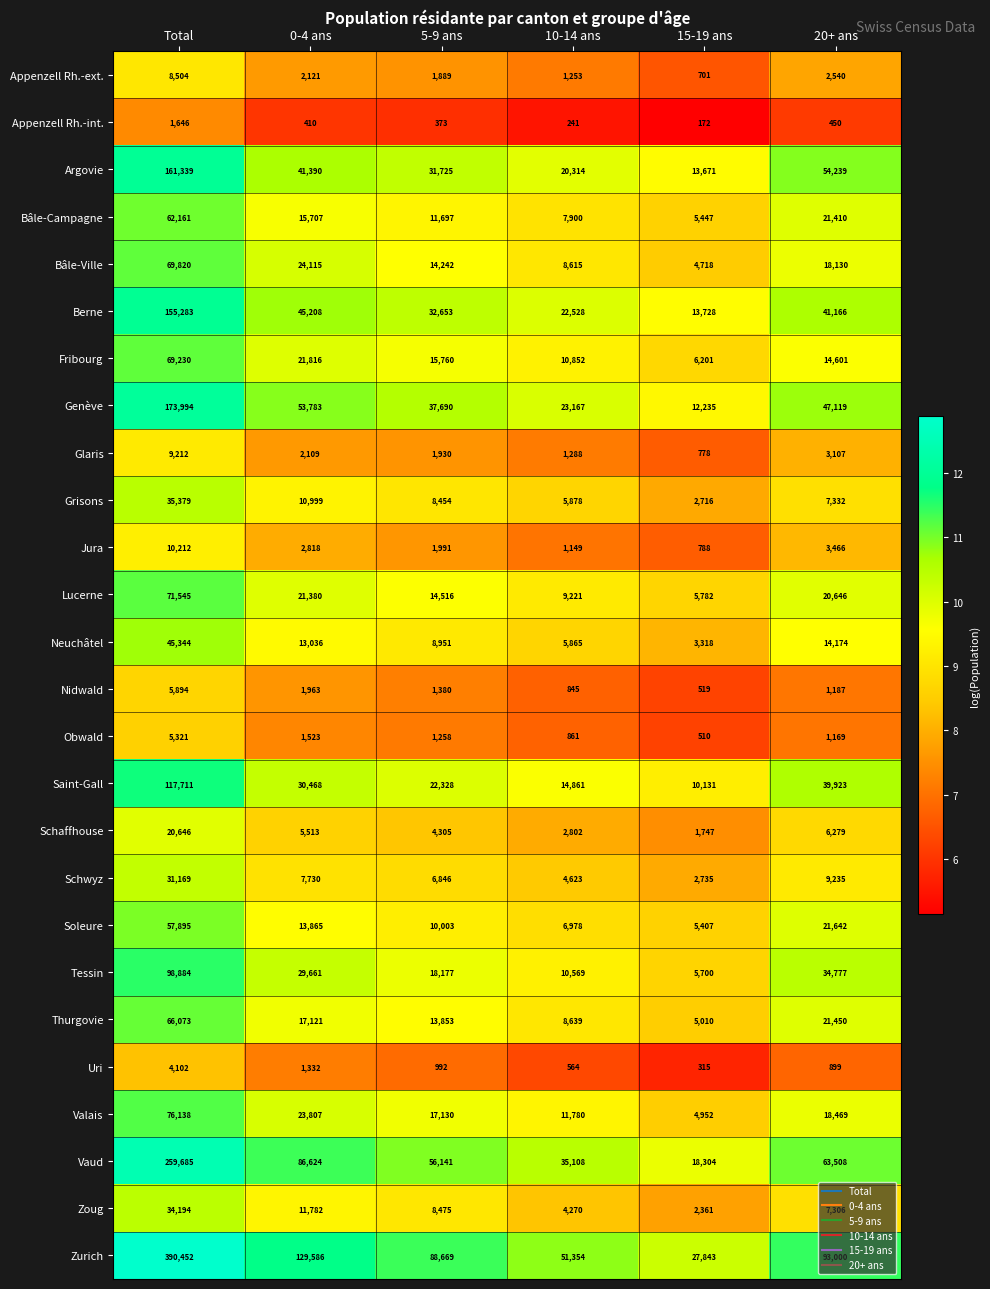

At 5-9 ans, list the series in order from smallest to largest.

Appenzell Rh.-int., Uri, Obwald, Nidwald, Appenzell Rh.-ext., Glaris, Jura, Schaffhouse, Schwyz, Grisons, Zoug, Neuchâtel, Soleure, Bâle-Campagne, Thurgovie, Bâle-Ville, Lucerne, Fribourg, Valais, Tessin, Saint-Gall, Argovie, Berne, Genève, Vaud, Zurich